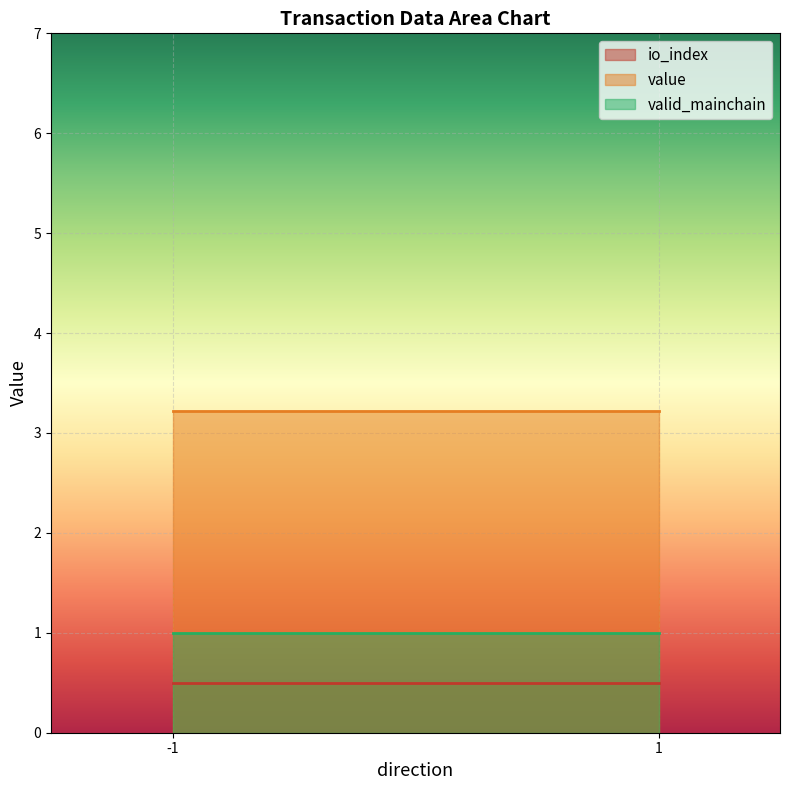

Is the value of valid_mainchain at -1_0 greater than the value of value at 1_1?

No